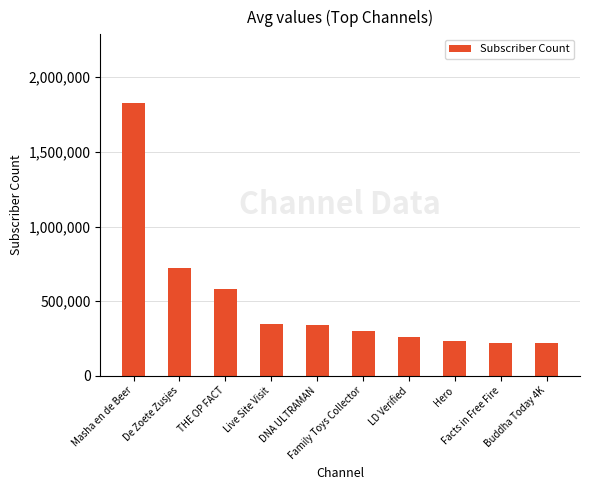

What is the value of the 4th bar from the left?

346000